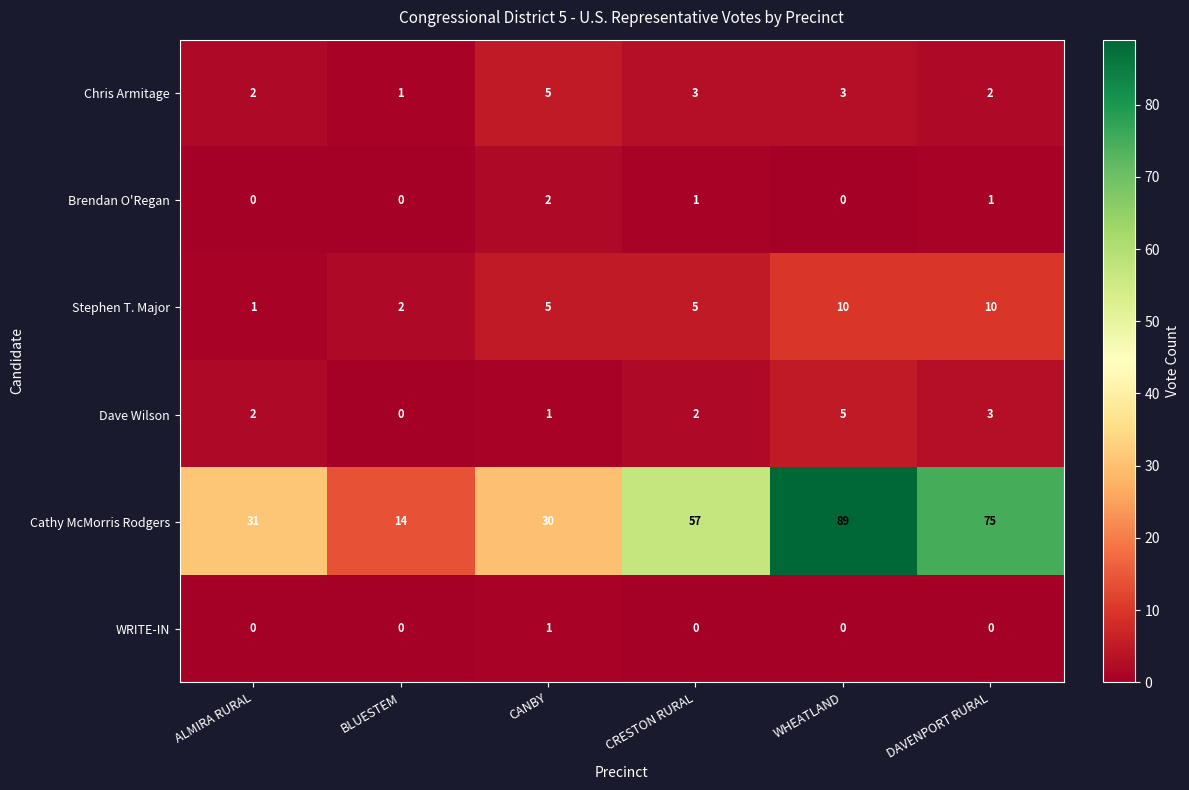

At CRESTON RURAL, list the series in order from smallest to largest.

WRITE-IN, Brendan O'Regan, Dave Wilson, Chris Armitage, Stephen T. Major, Cathy McMorris Rodgers